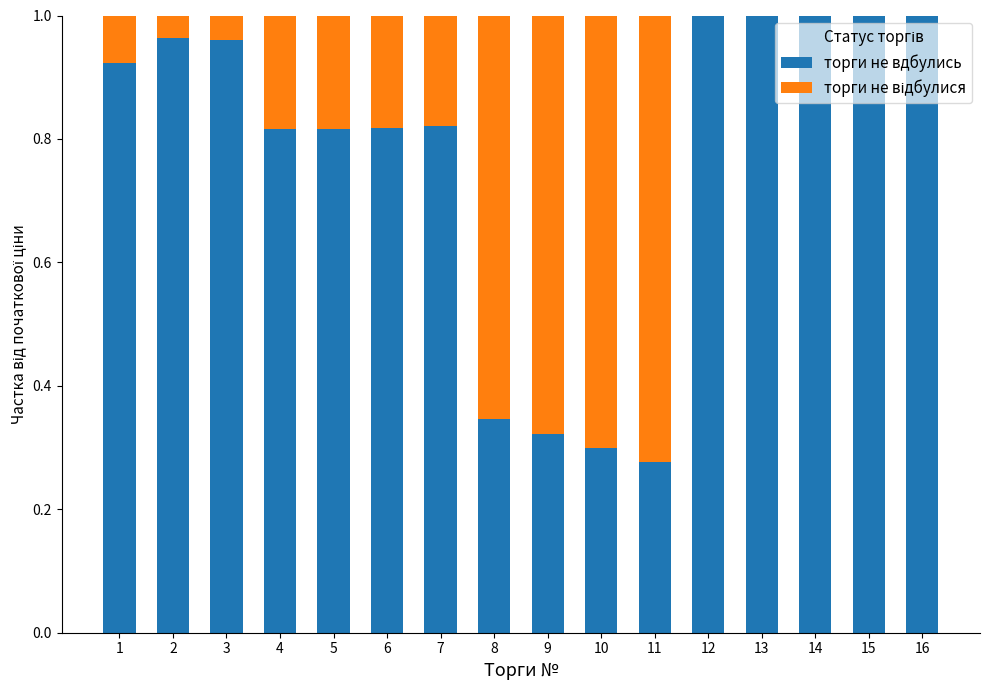

The value of торги не вдбулись at 9 is 0.3. True or false?

True